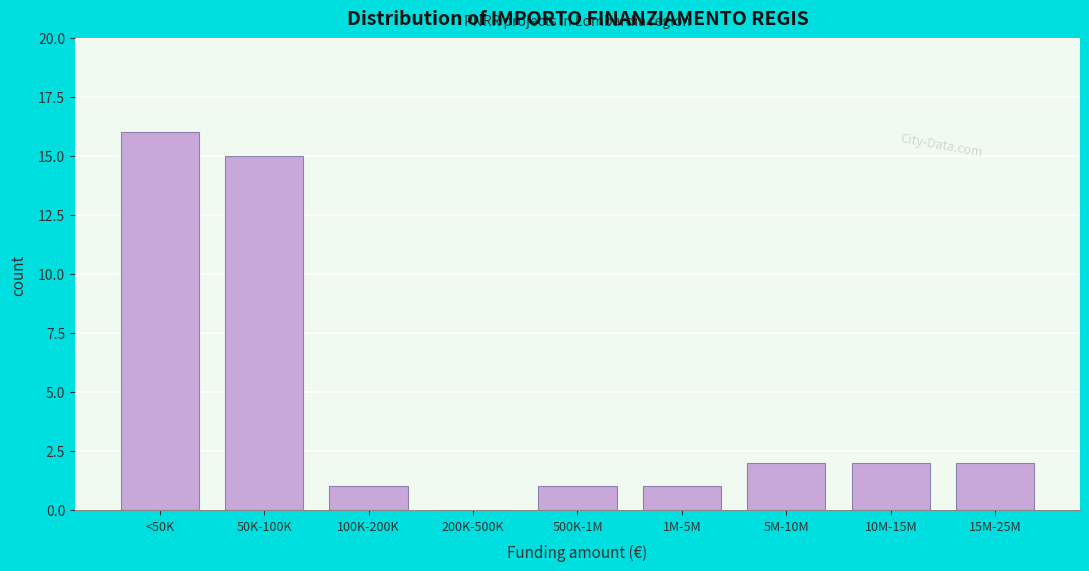

Reading left to right, transcribe all the data shown in this chart.

<50K=16	50K-100K=15	100K-200K=1	200K-500K=0	500K-1M=1	1M-5M=1	5M-10M=2	10M-15M=2	15M-25M=2